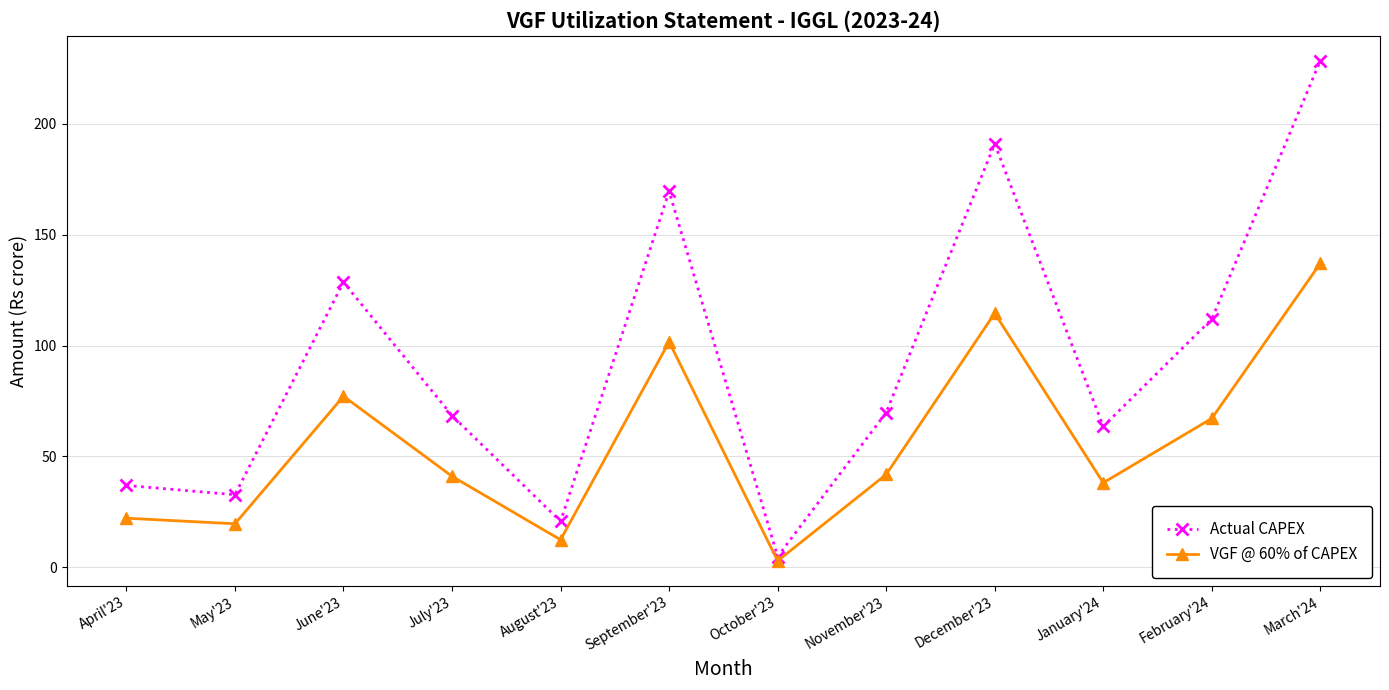

Where is VGF @ 60% of CAPEX nearest to the value 69?

February'24